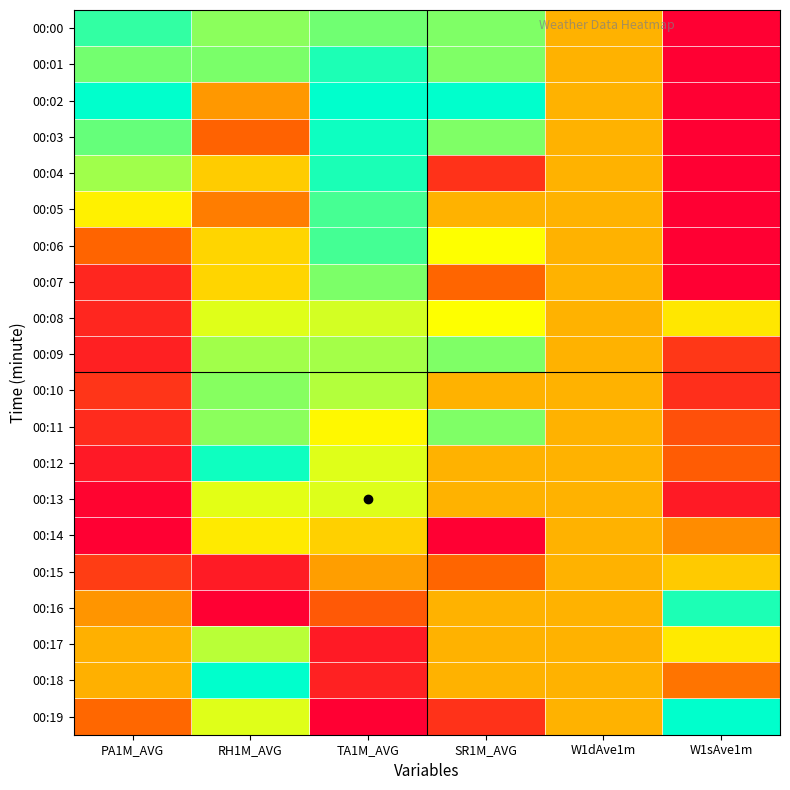

Which has a higher value, PA1M_AVG or W1sAve1m?

PA1M_AVG